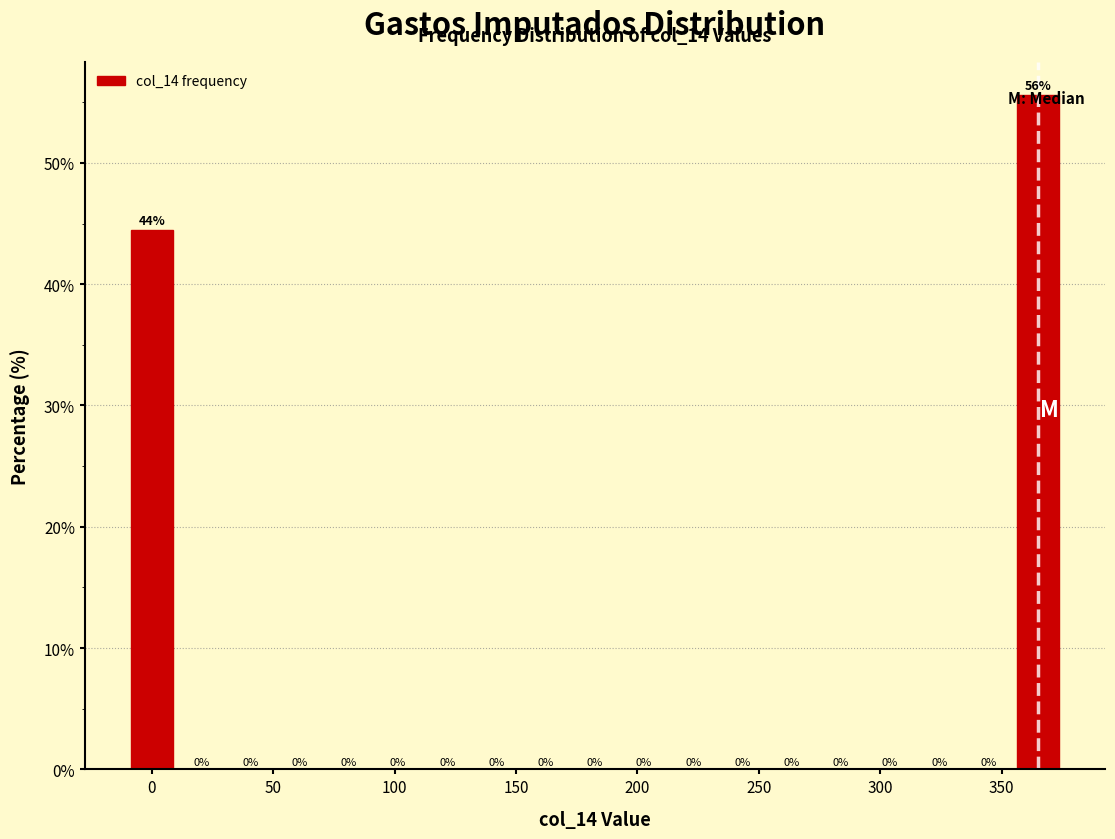

Over which range of the x-axis is the bar tallest?

355 to 375